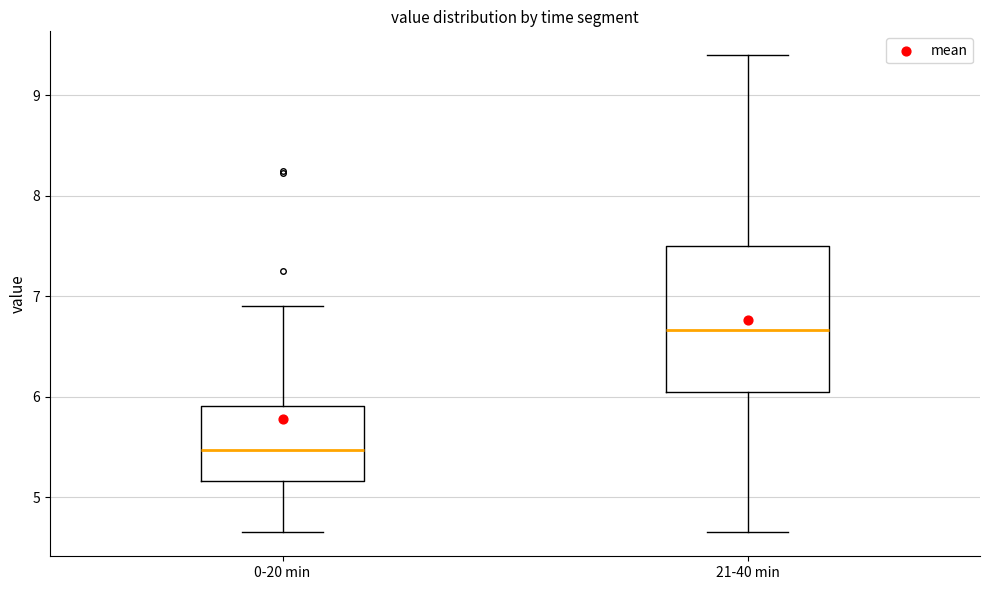

Reading left to right, read every box against the y-axis: the position of its median line, the range the box covers, and the ends of its whiskers. The values are not printed on the chart, so give them approximately, as read against the axis.

0-20 min: median 5.5, box 5.2 to 5.9, whiskers 4.7 to 6.9
21-40 min: median 6.7, box 6.1 to 7.5, whiskers 4.7 to 9.4